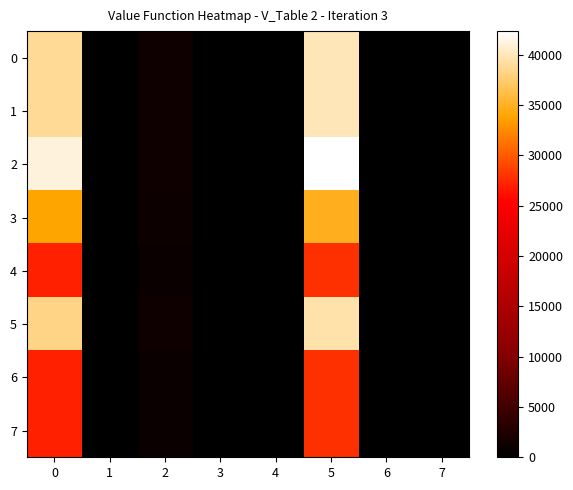

Rank the series by their maximum value, from highest to lowest.

2, 0, 1, 5, 3, 4, 6, 7